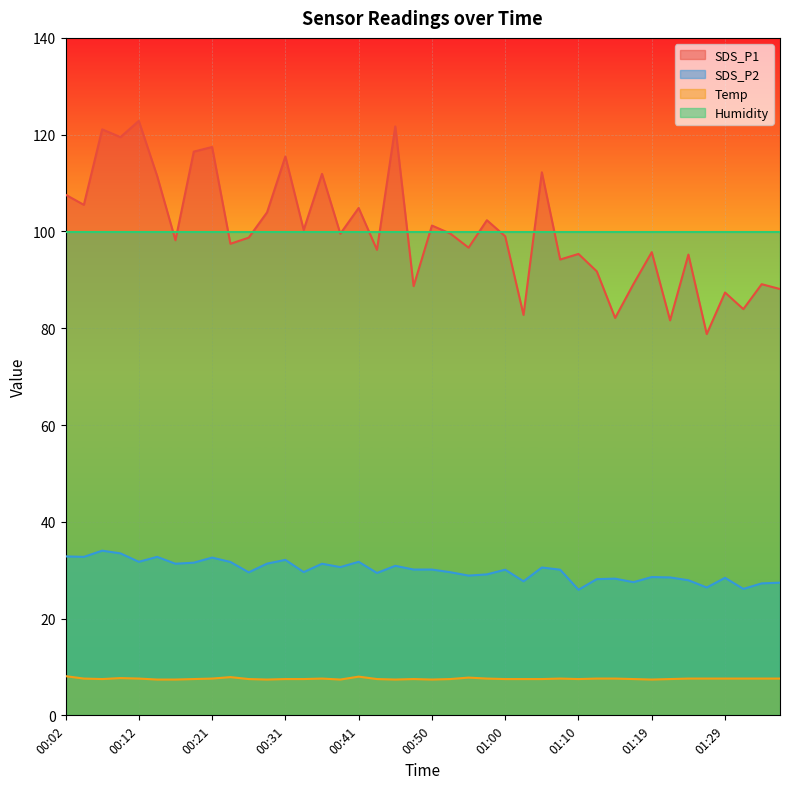

What is the sum of all Temp values?

302.7